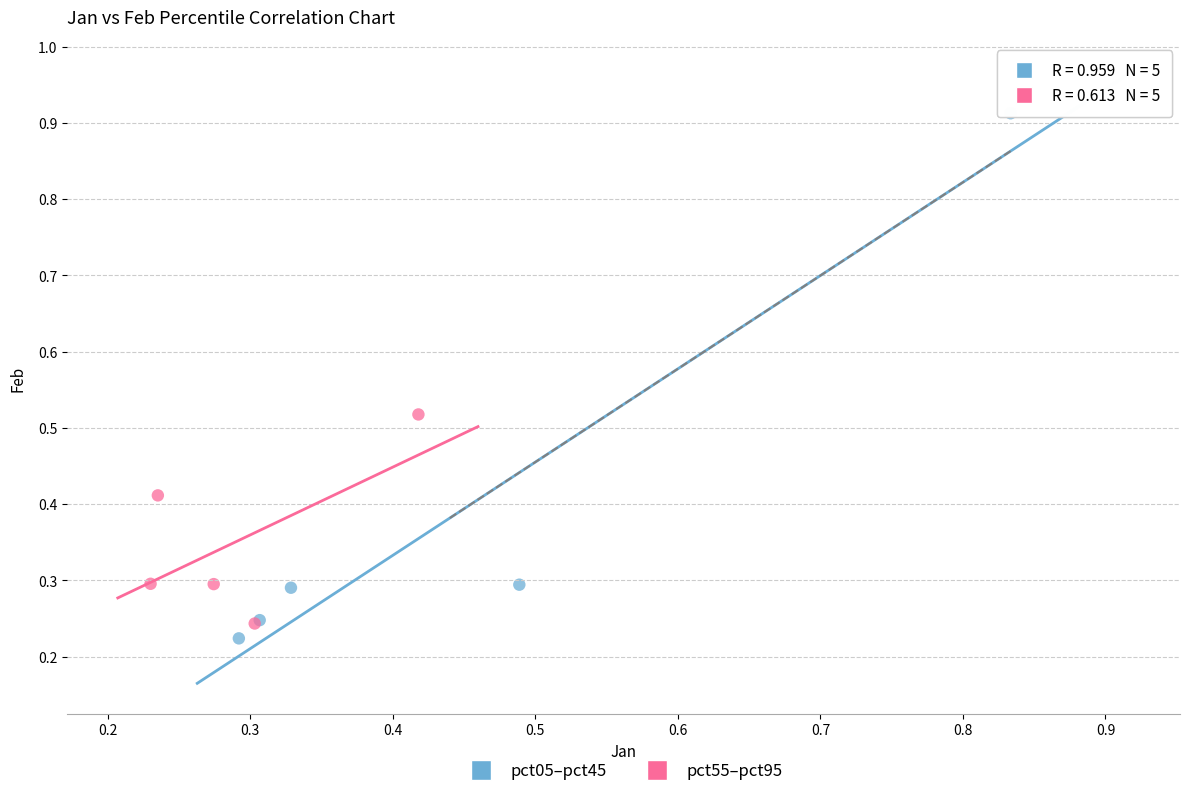

Which series has the widest spread of Y values?

pct05–pct45